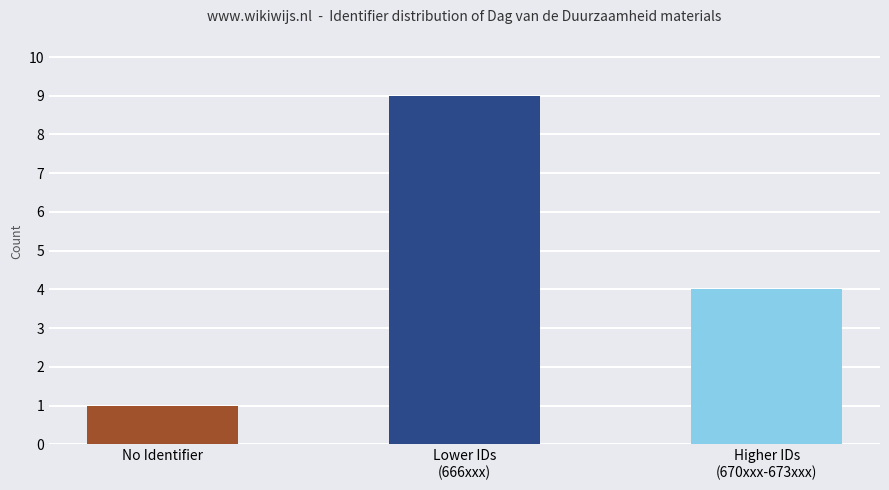

What is the sum of all values?

14